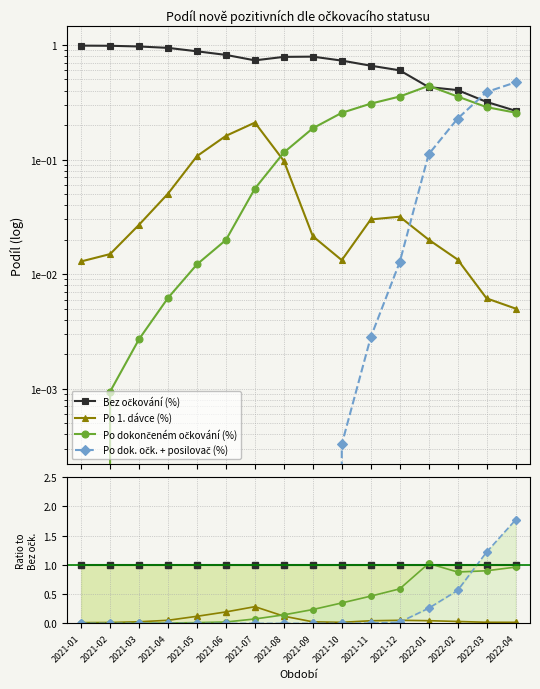

Reading right to left, list all the values displayed in this chart.

Bez očkování (%): 2022-04=1.0	2022-03=1.0	2022-02=1.0	2022-01=1.0	2021-12=1.0	2021-11=1.0	2021-10=1.0	2021-09=1.0	2021-08=1.0	2021-07=1.0	2021-06=1.0	2021-05=1.0	2021-04=1.0	2021-03=1.0	2021-02=1.0	2021-01=1.0
Po 1. dávce (%): 2022-04=0.0	2022-03=0.0	2022-02=0.0	2022-01=0.0	2021-12=0.1	2021-11=0.0	2021-10=0.0	2021-09=0.0	2021-08=0.1	2021-07=0.3	2021-06=0.2	2021-05=0.1	2021-04=0.1	2021-03=0.0	2021-02=0.0	2021-01=0.0
Po dokončeném očkování (%): 2022-04=1.0	2022-03=0.9	2022-02=0.9	2022-01=1.0	2021-12=0.6	2021-11=0.5	2021-10=0.4	2021-09=0.2	2021-08=0.1	2021-07=0.1	2021-06=0.0	2021-05=0.0	2021-04=0.0	2021-03=0.0	2021-02=0.0	2021-01=0.0
Po dok. očk. + posilovač (%): 2022-04=1.8	2022-03=1.2	2022-02=0.6	2022-01=0.3	2021-12=0.0	2021-11=0.0	2021-10=0.0	2021-09=0.0	2021-08=0.0	2021-07=0.0	2021-06=0.0	2021-05=0.0	2021-04=0.0	2021-03=0.0	2021-02=0.0	2021-01=0.0